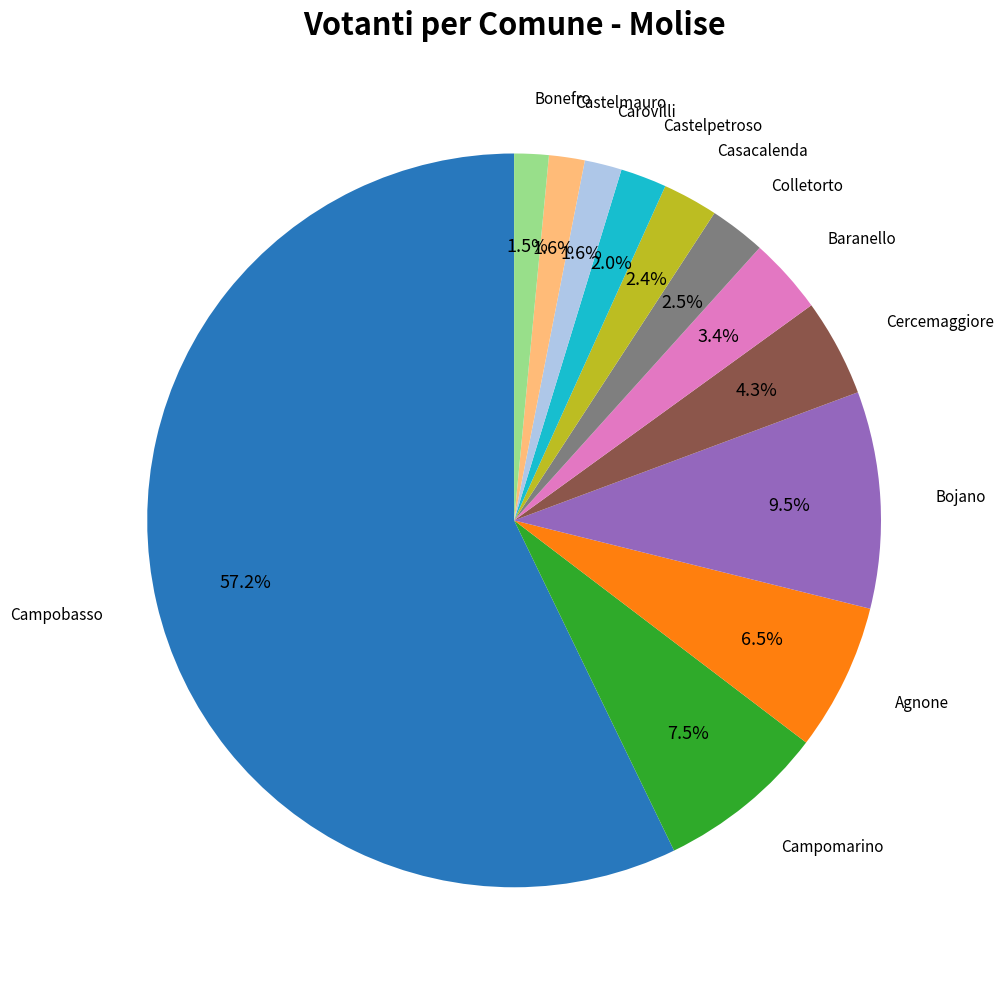

To the nearest percent, what is the difference between the largest and smallest slice percentages?

56%